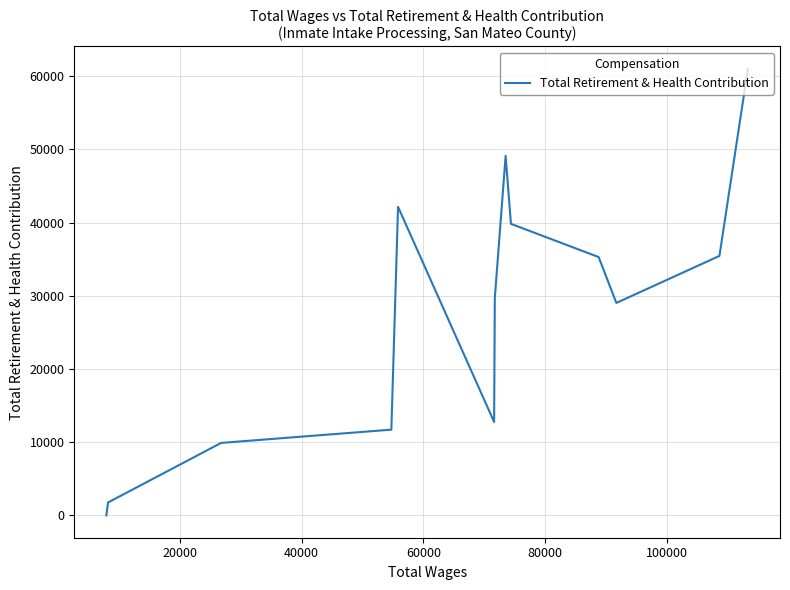

How many lines are shown in the chart?

1